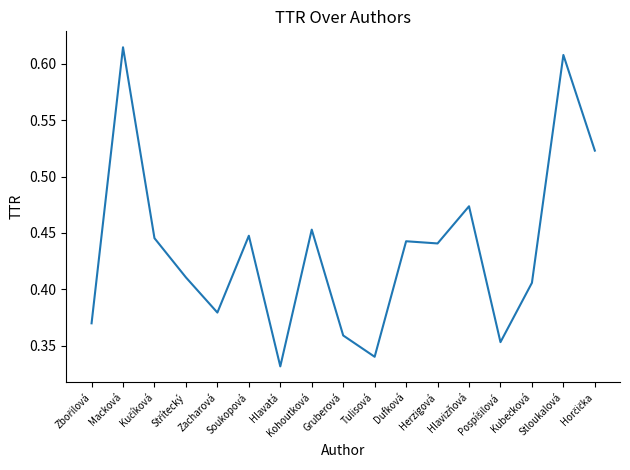

Read the value at Hlavizňová.

0.5